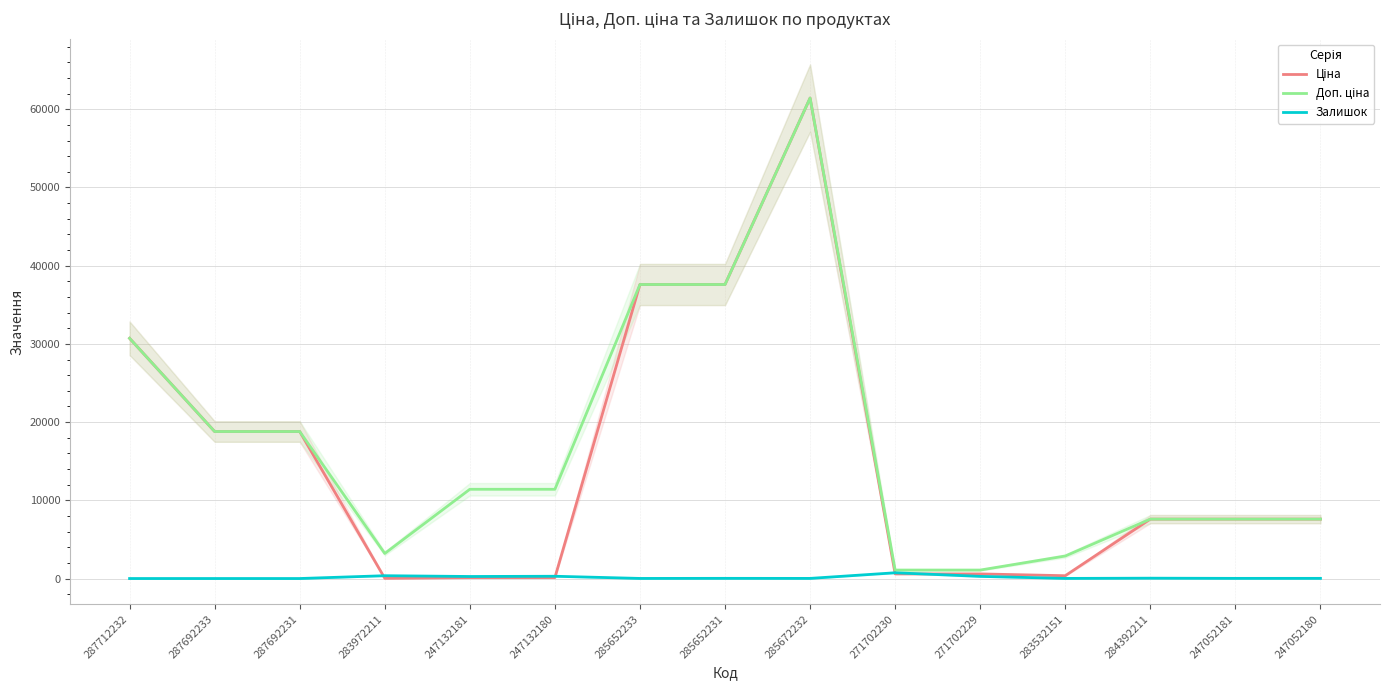

True or false: Ціна has a value of 589.9 at 271702230.

True